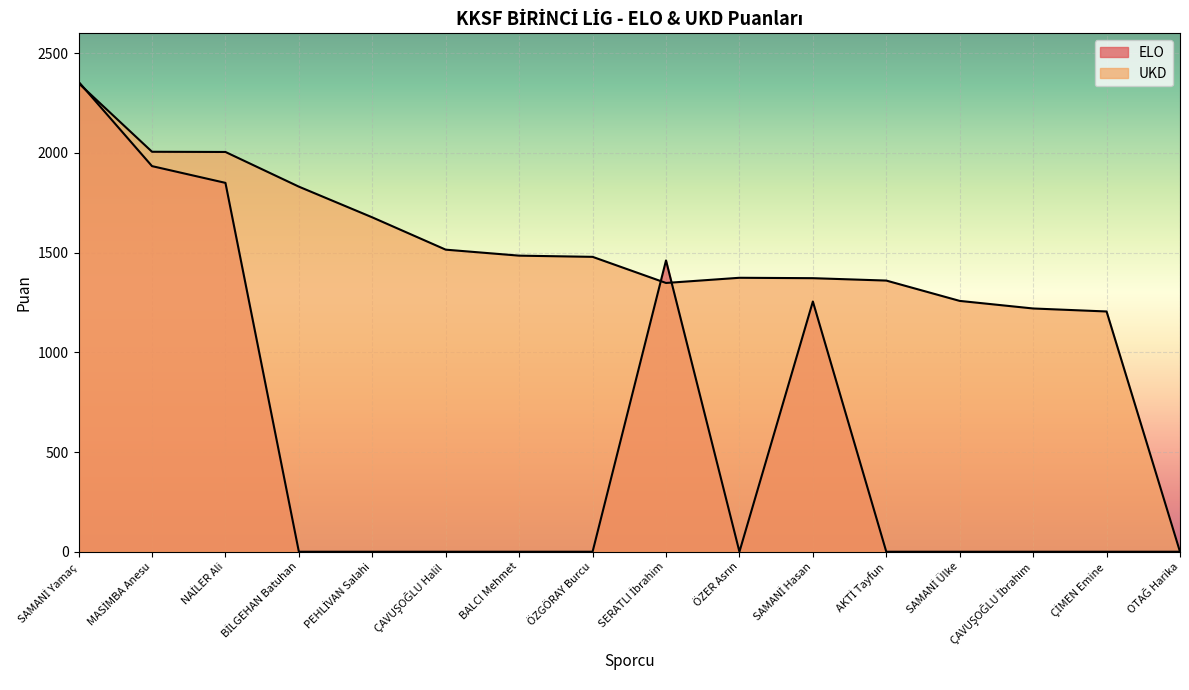

Reading left to right, list all the values displayed in this chart.

UKD: 2350	2006	2005	1831	1677	1515	1485	1479	1348	1374	1372	1360	1258	1220	1205	0
ELO: 2357	1934	1850	0	0	0	0	0	1461	0	1255	0	0	0	0	0